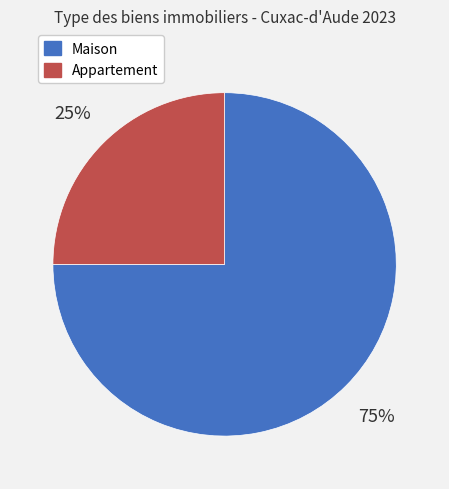

What percentage is the Appartement slice, to the nearest percent?

25%